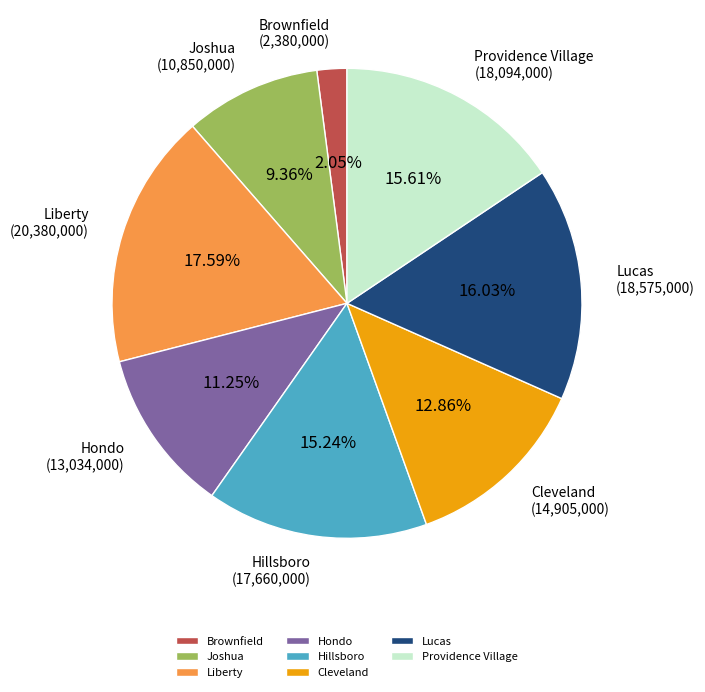

What is the largest slice in the pie chart?

Liberty